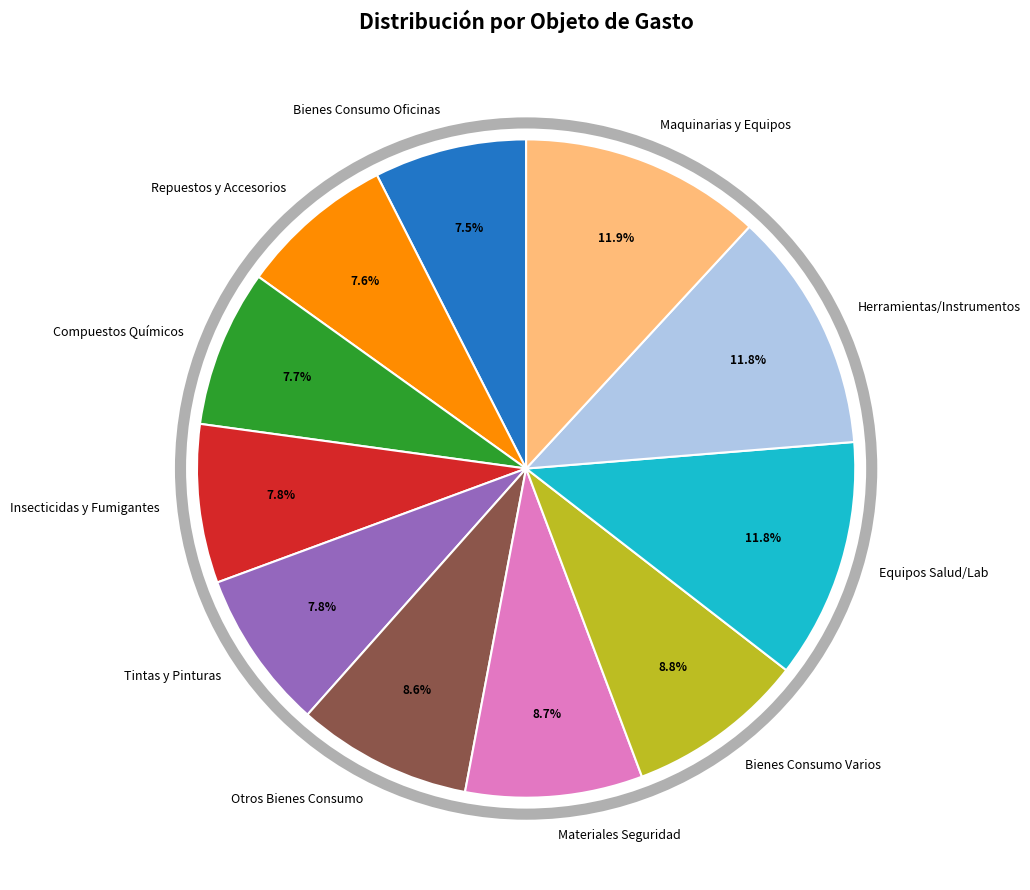

What is the ratio of the value at Bienes Consumo Oficinas to the value at Tintas y Pinturas?

1.0